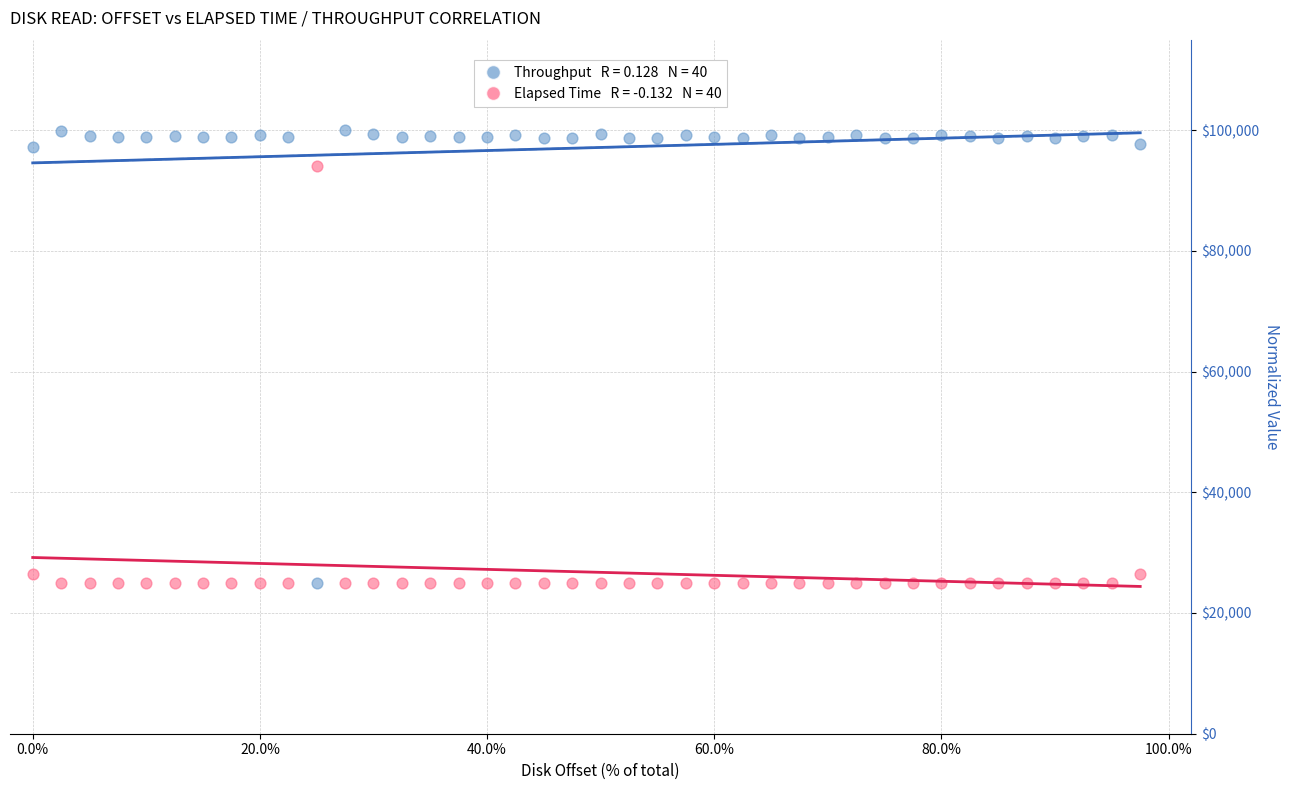

Across all data points, what is the range of X values (max minus min)?

97.5